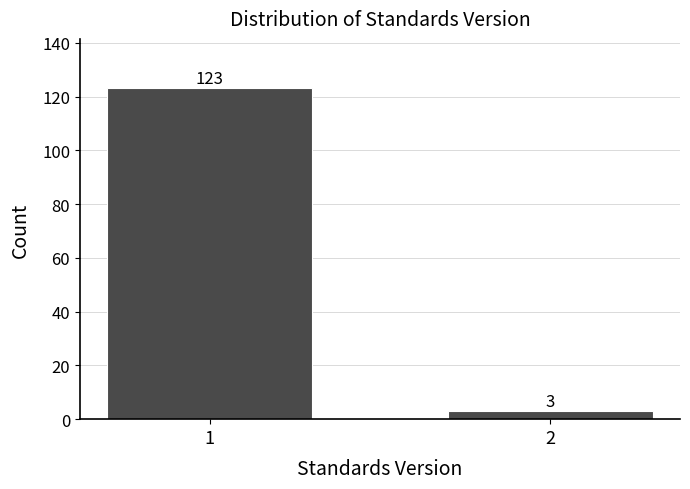

Reading left to right, what are all the values shown in this chart?

123	3